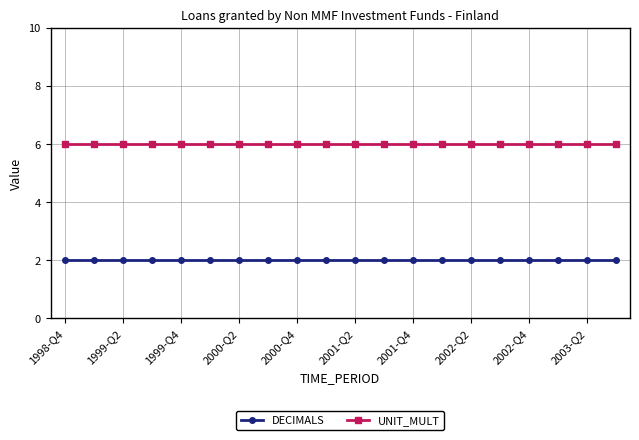

Which series has the largest total across all categories?

UNIT_MULT